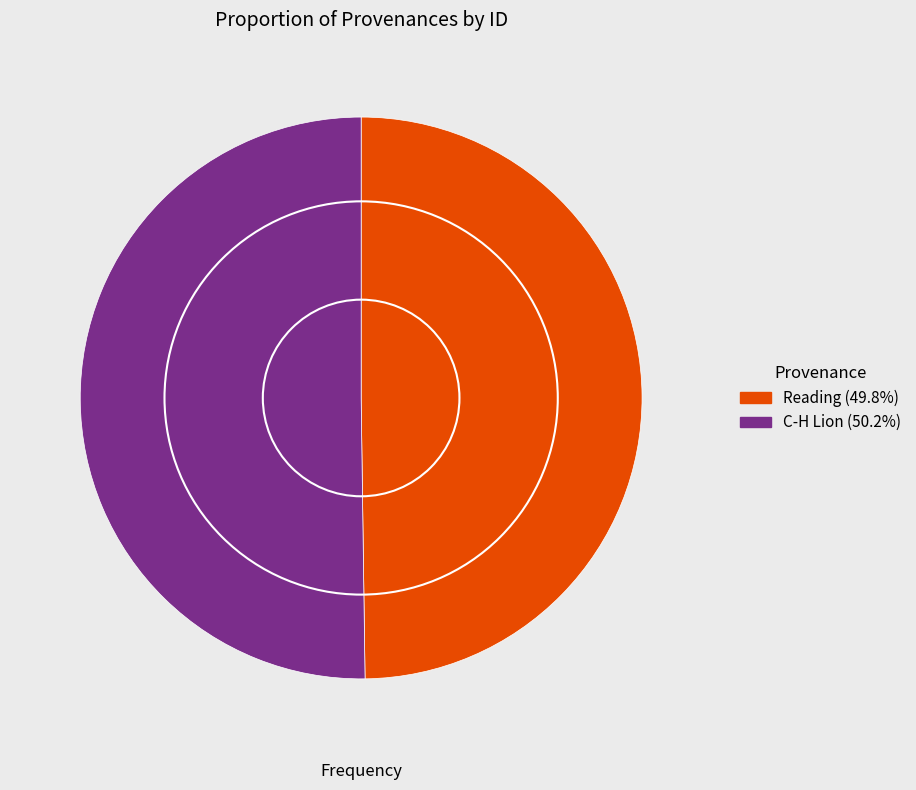

Is the sum of Reading and C-H Lion greater than half?

Yes